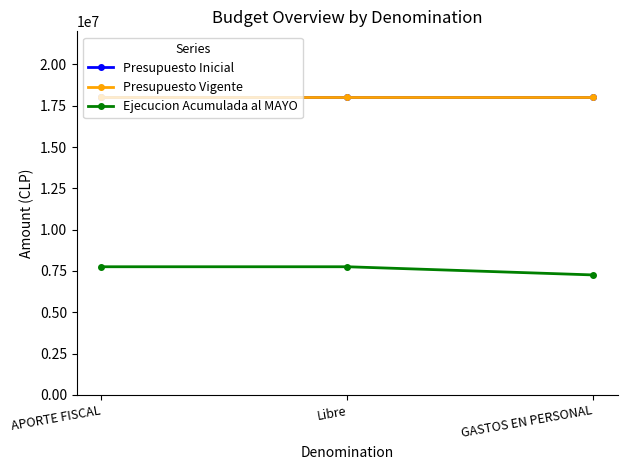

Is this an area chart (filled region under the line)?

No